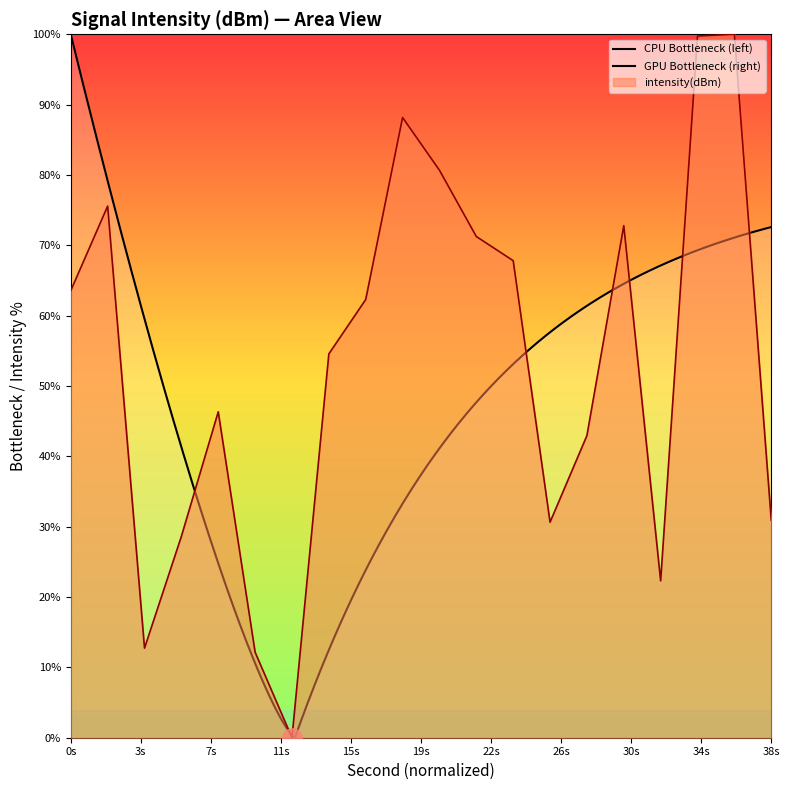

True or false: the data has more than 0 interior local peaks.

True